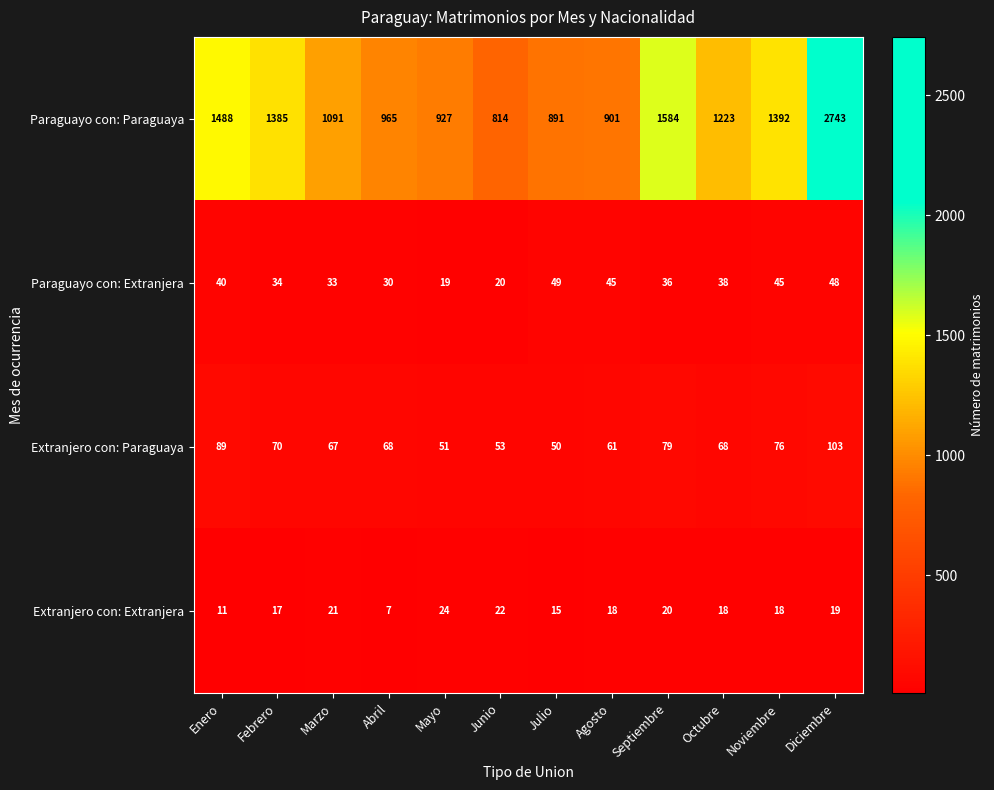

What is the total value across all series at Agosto?

1025